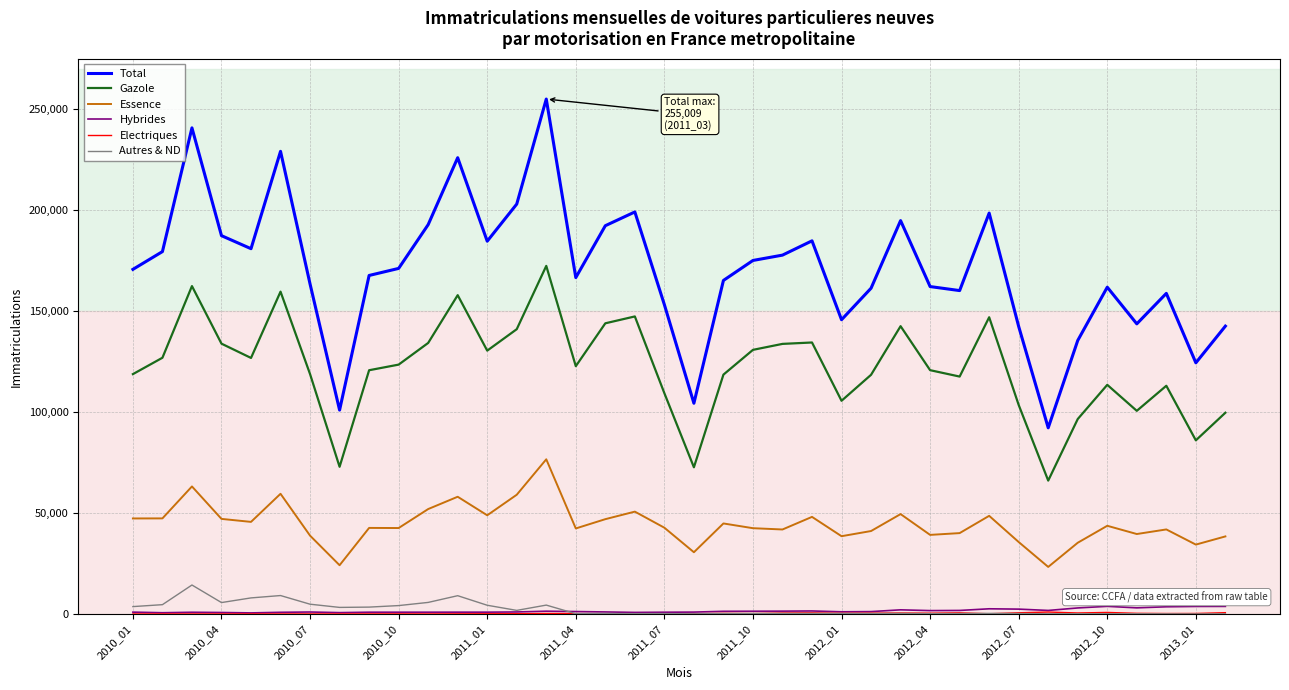

What is the lowest value of the Essence series?

23308